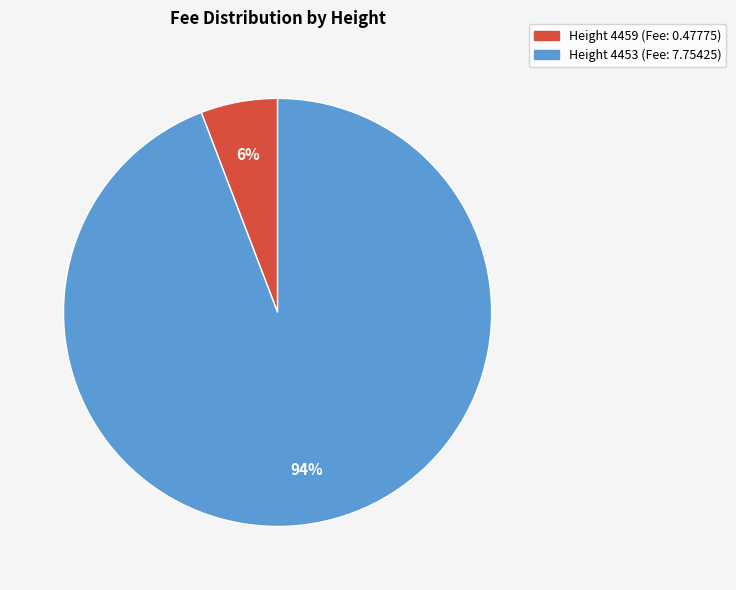

To the nearest percent, what is the difference between the largest and smallest slice percentages?

88%